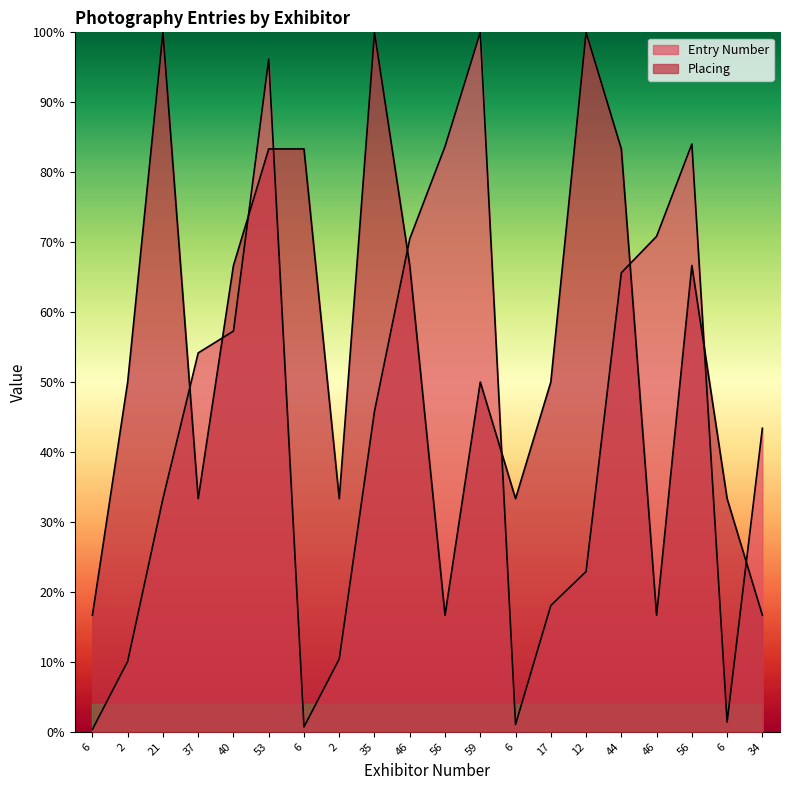

Does the chart have visible grid lines?

No